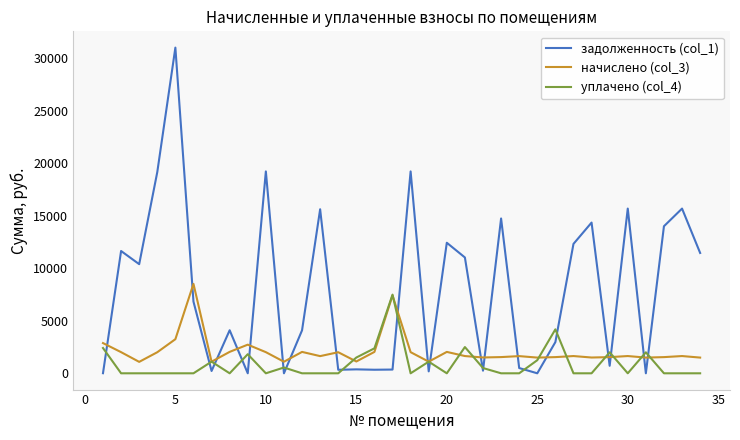

Rank the series by their maximum value, from highest to lowest.

задолженность (col_1), начислено (col_3), уплачено (col_4)